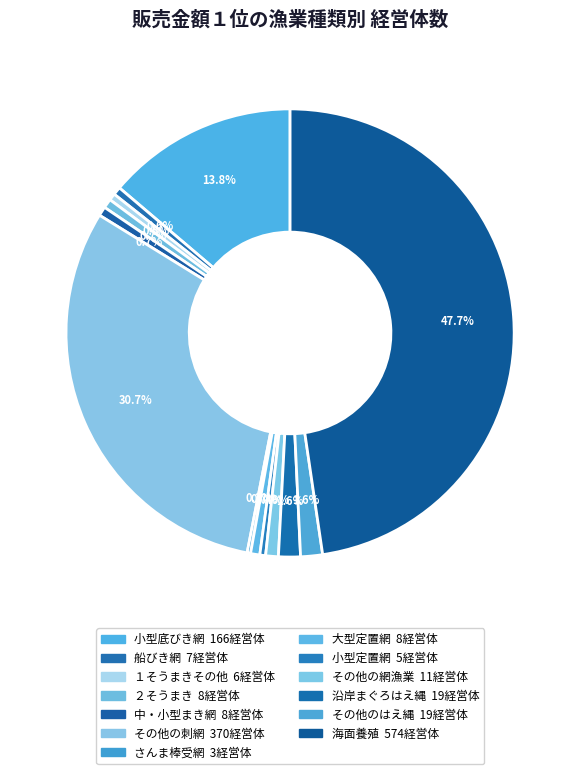

To the nearest percent, what is the difference between the largest and smallest slice percentages?

47%